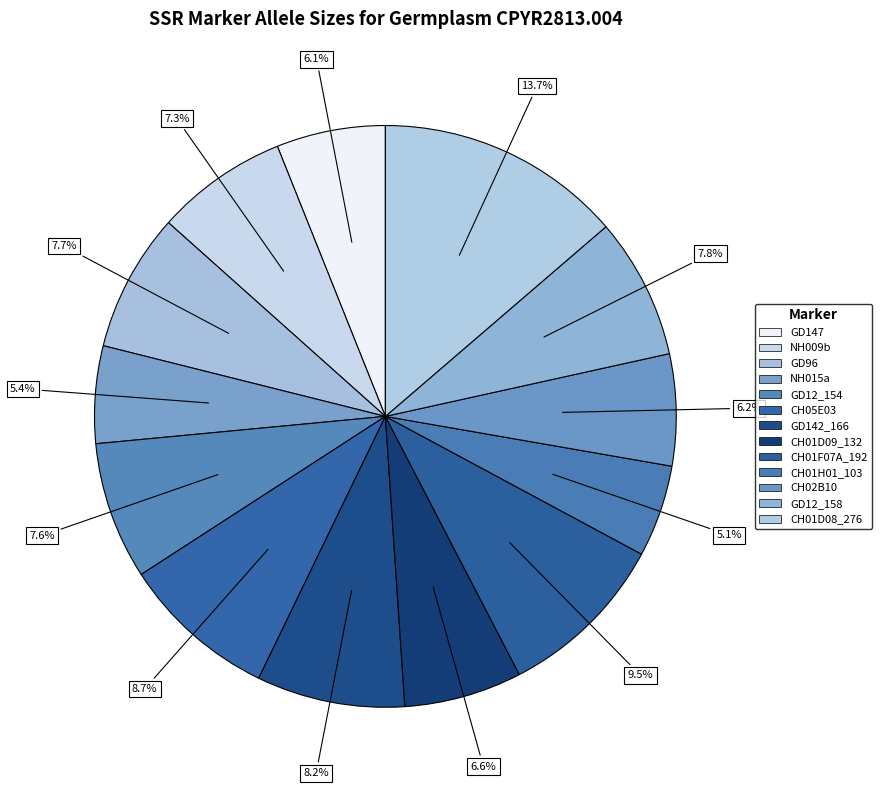

Is CH02B10 the majority of the pie?

No